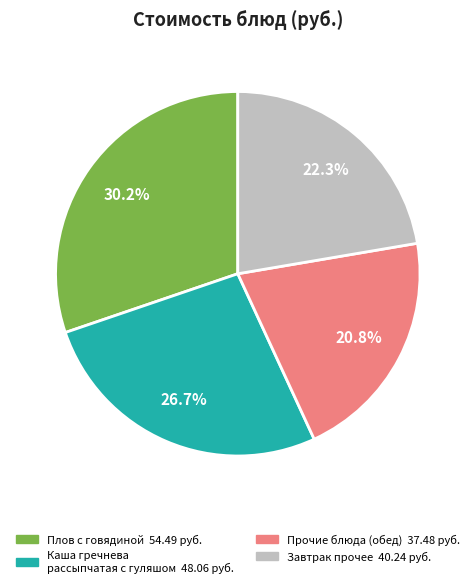

Is there a majority slice in this chart?

No